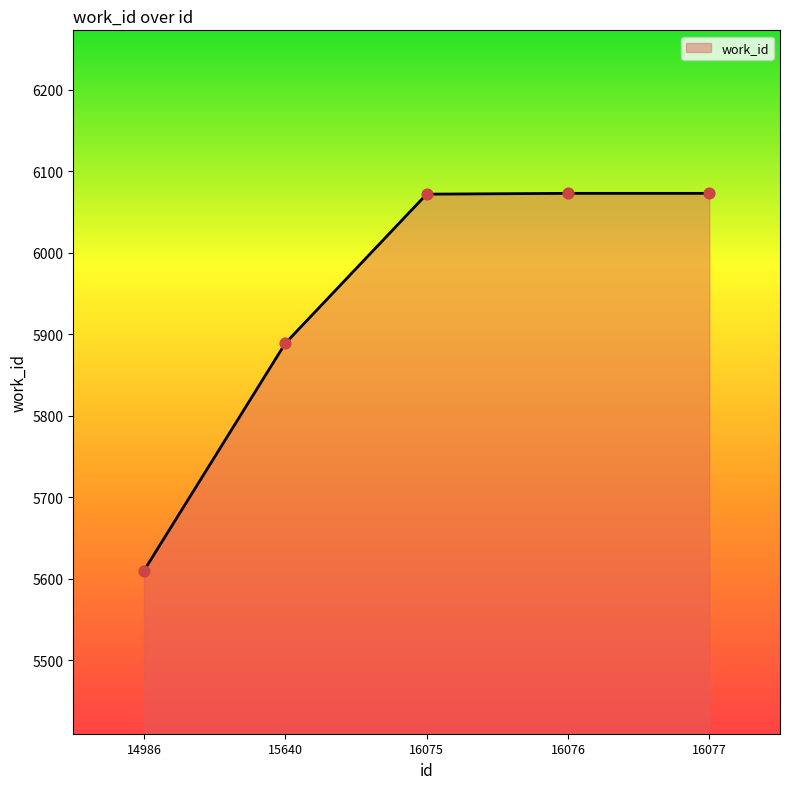

Which has a higher value, 14986 or 16075?

16075